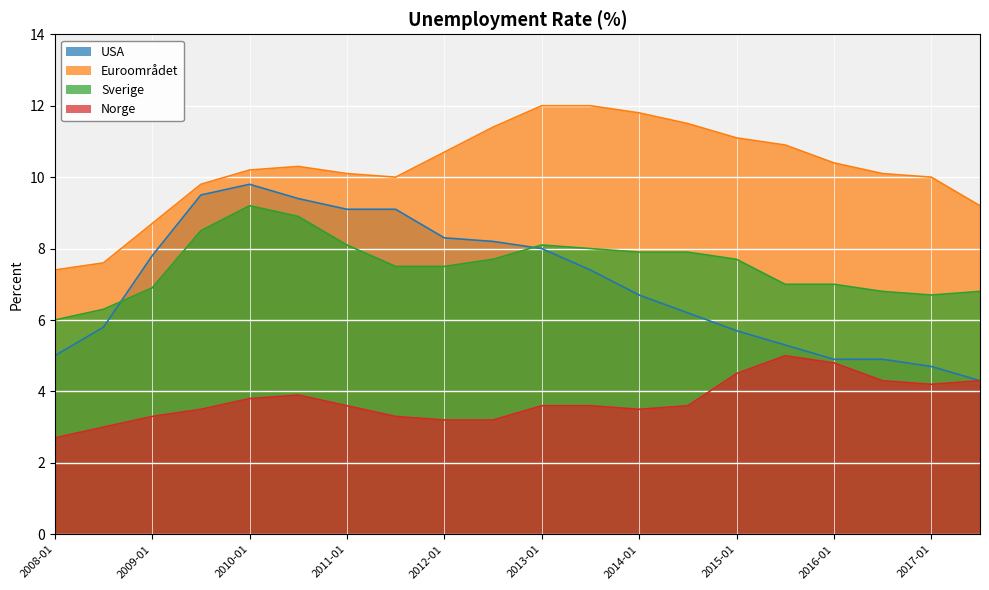

At 2012-01, list the series in order from largest to smallest.

Euroområdet, USA, Sverige, Norge